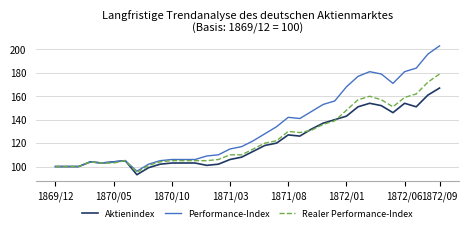

Rank the series by their average value, from highest to lowest.

Performance-Index, Realer Performance-Index, Aktienindex